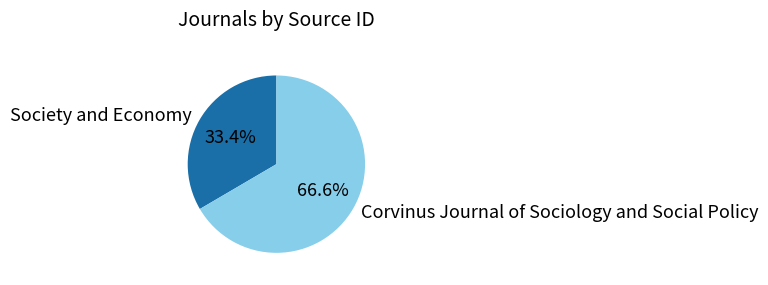

What percentage is NOT represented by Society and Economy?

66.6%